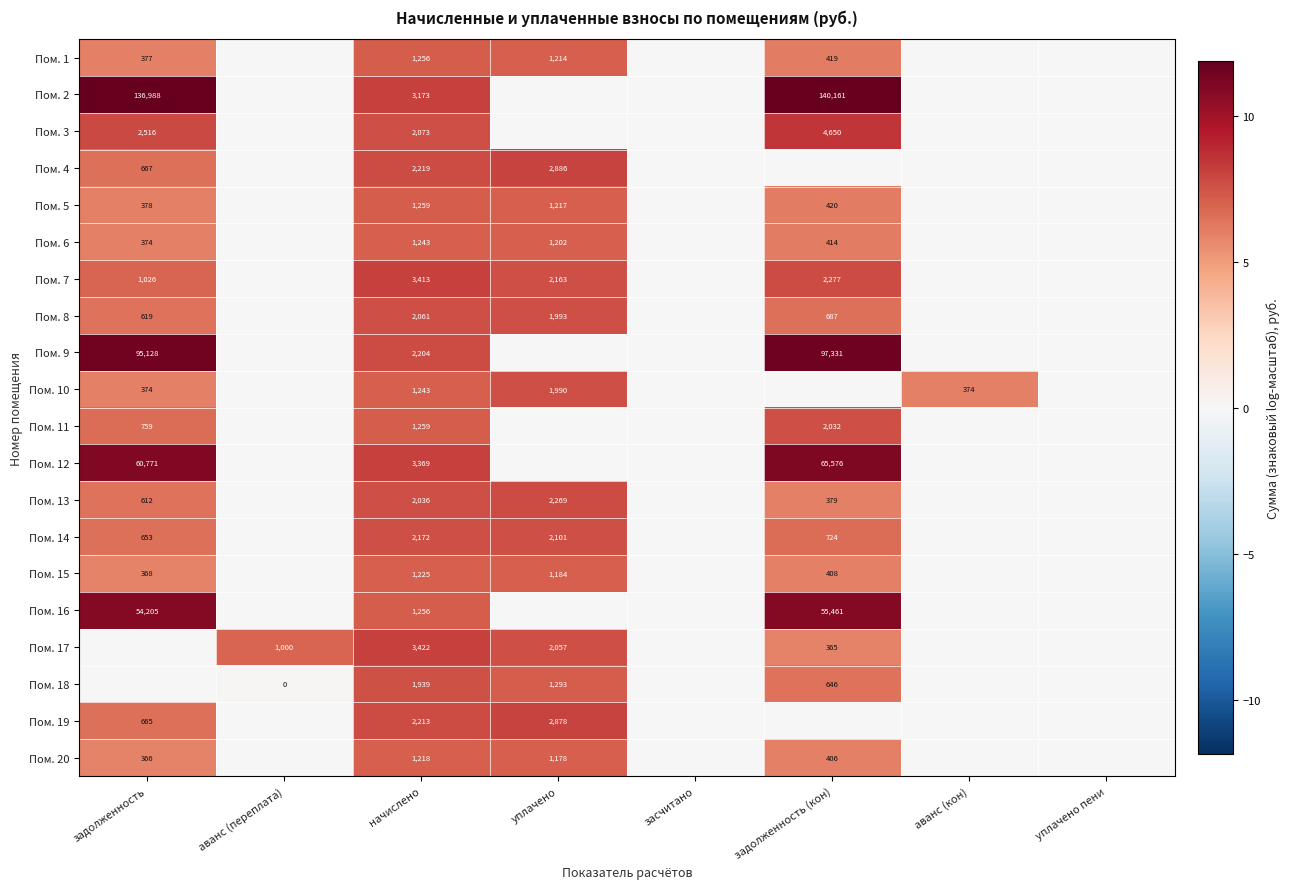

Which category has the highest value across all series?

задолженность (кон)